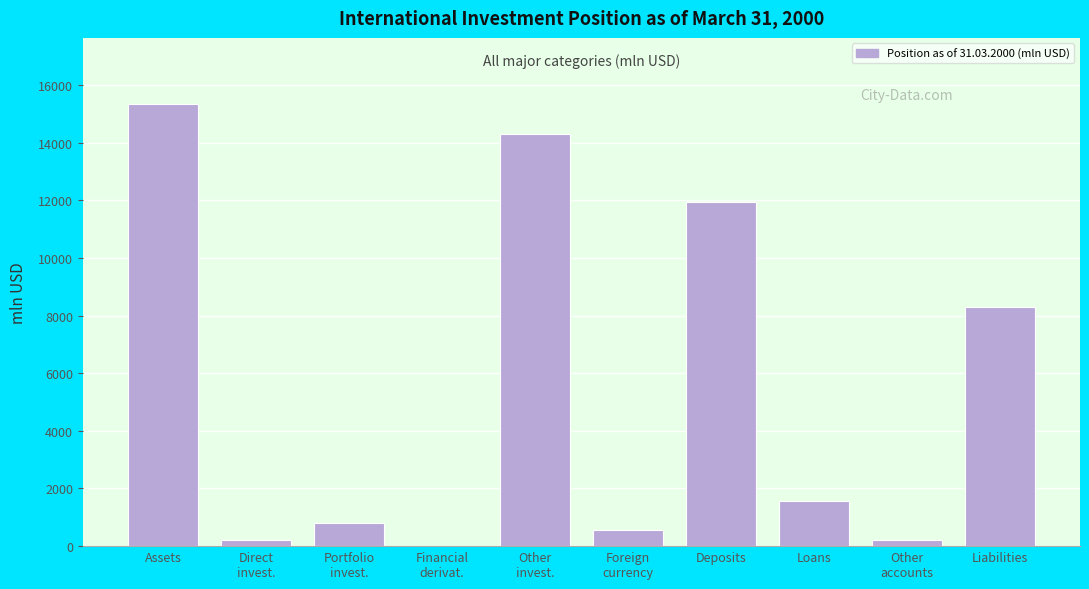

What is the greatest value displayed?

15334.3